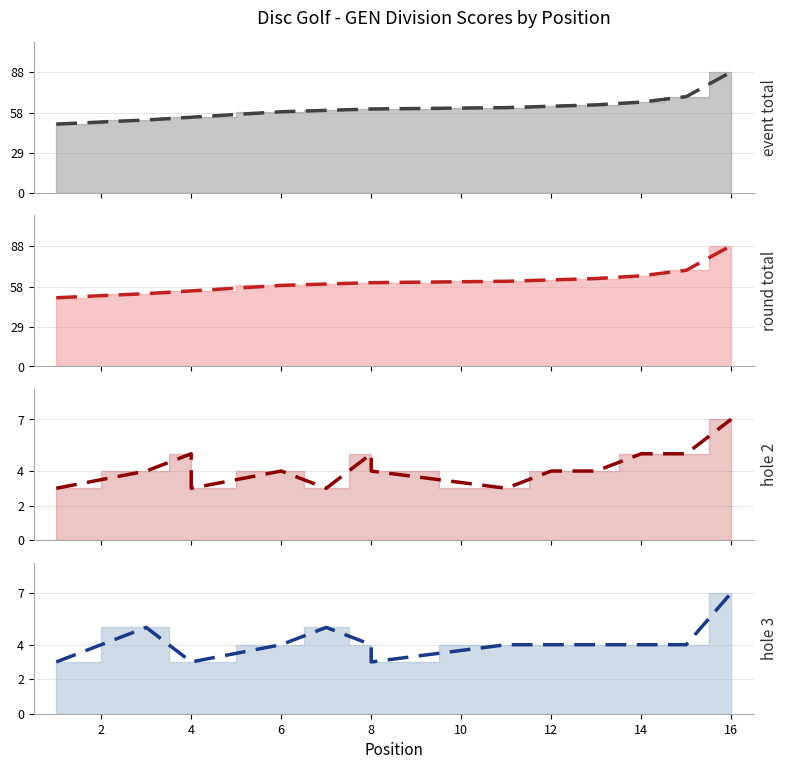

True or false: hole_3_line and event_total_score_line cross at least once.

False